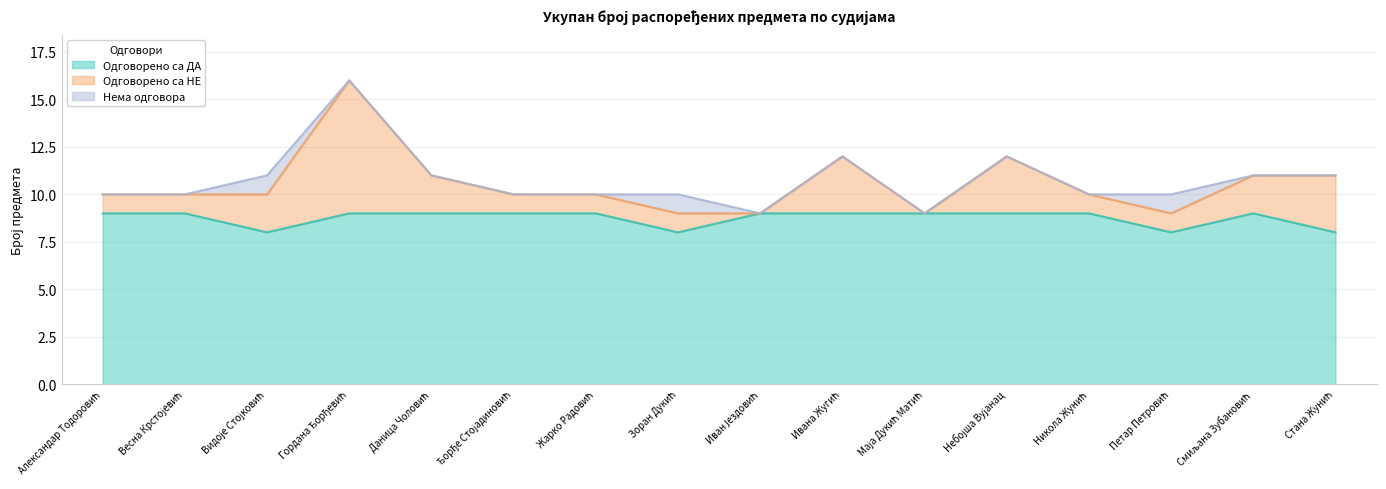

What are all the series names shown in the legend?

Одговорено са ДА, Одговорено са НЕ, Нема одговора